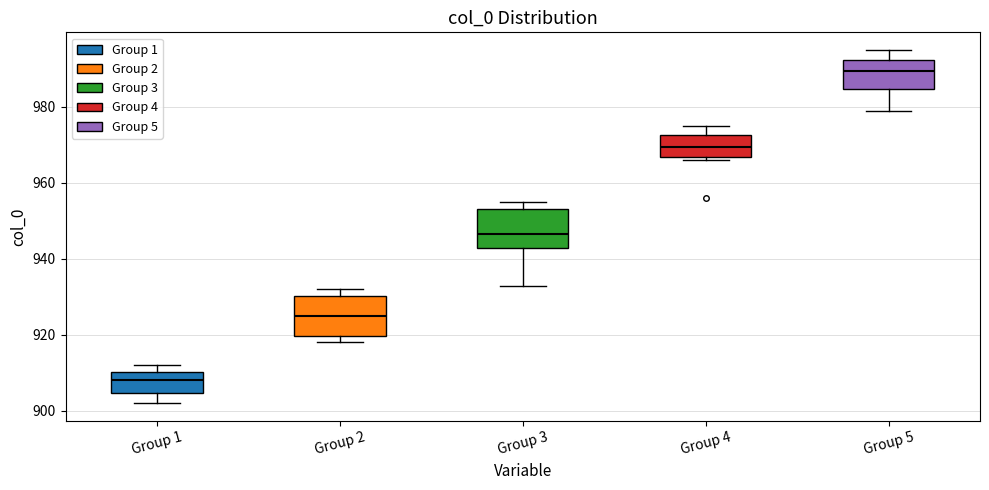

Reading left to right, read every box against the y-axis: the position of its median line, the range the box covers, and the ends of its whiskers. The values are not printed on the chart, so give them approximately, as read against the axis.

Group 1: median 908, box 904 to 910, whiskers 902 to 912
Group 2: median 926, box 920 to 930, whiskers 918 to 932
Group 3: median 946, box 942 to 954, whiskers 934 to 956
Group 4: median 970, box 966 to 972, whiskers 966 (just below the box's lower edge) to 976
Group 5: median 990, box 984 to 992, whiskers 980 to 996